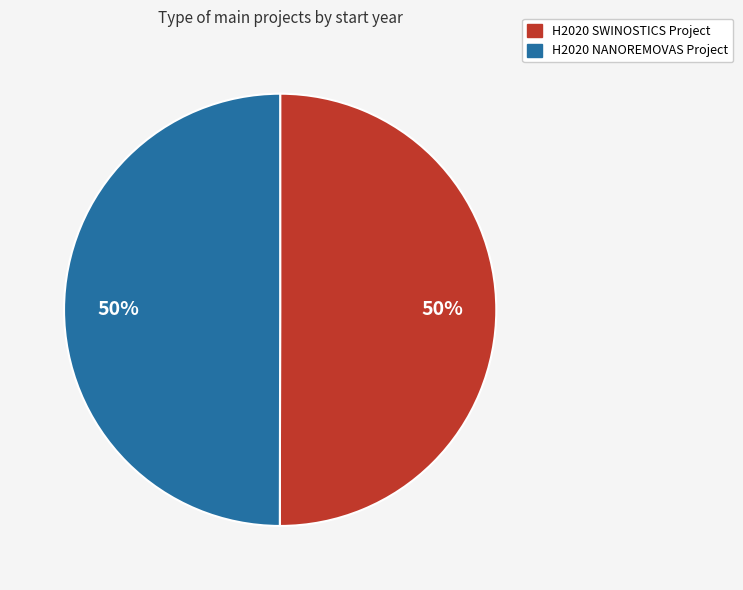

What percentage is the H2020 SWINOSTICS Project slice, to the nearest percent?

50%